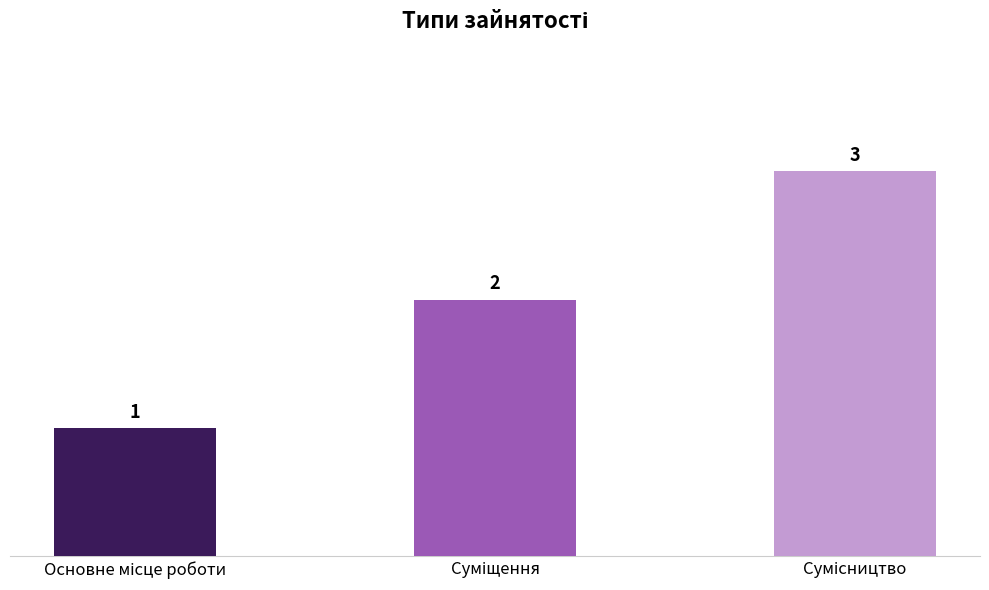

How many values are between 1 and 3?

3